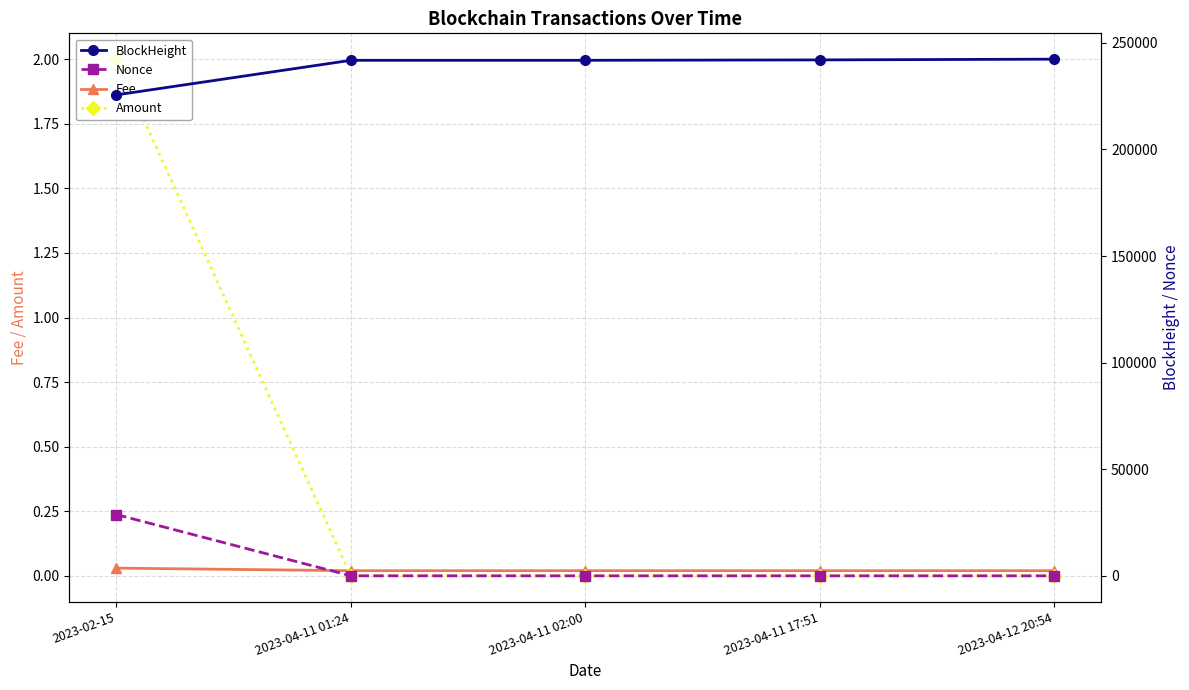

What is the sum of all Nonce values?

28832.0